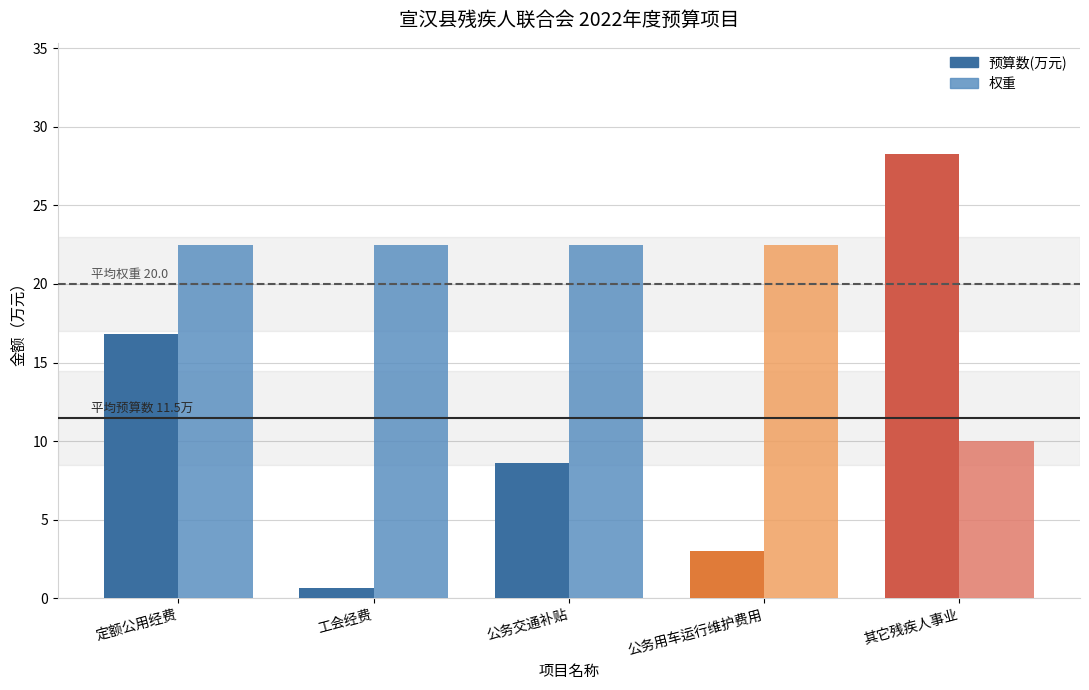

What is the approximate value of 预算数(万元) at 定额公用经费?

16.8